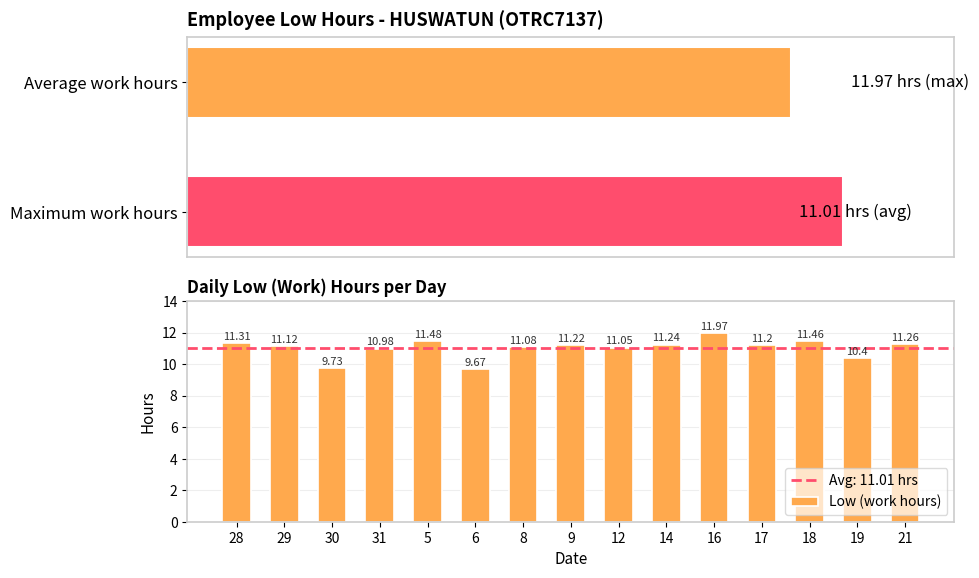

What is the label of the 2nd bar from the right?

19